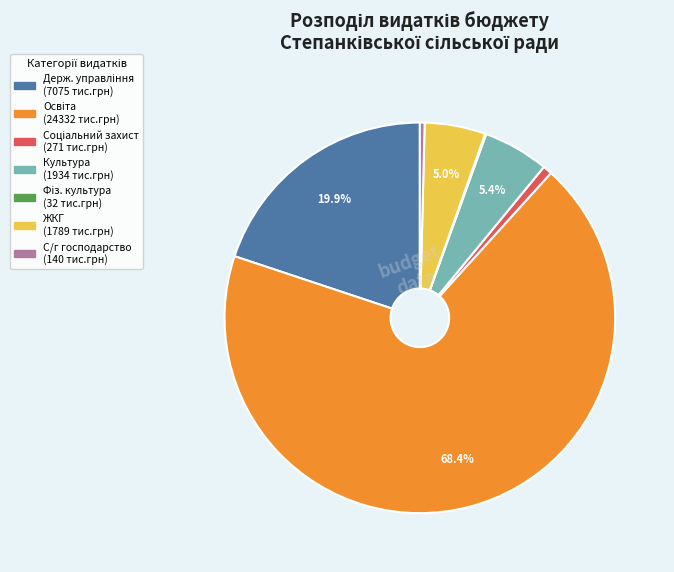

Does any single category account for the majority?

Yes